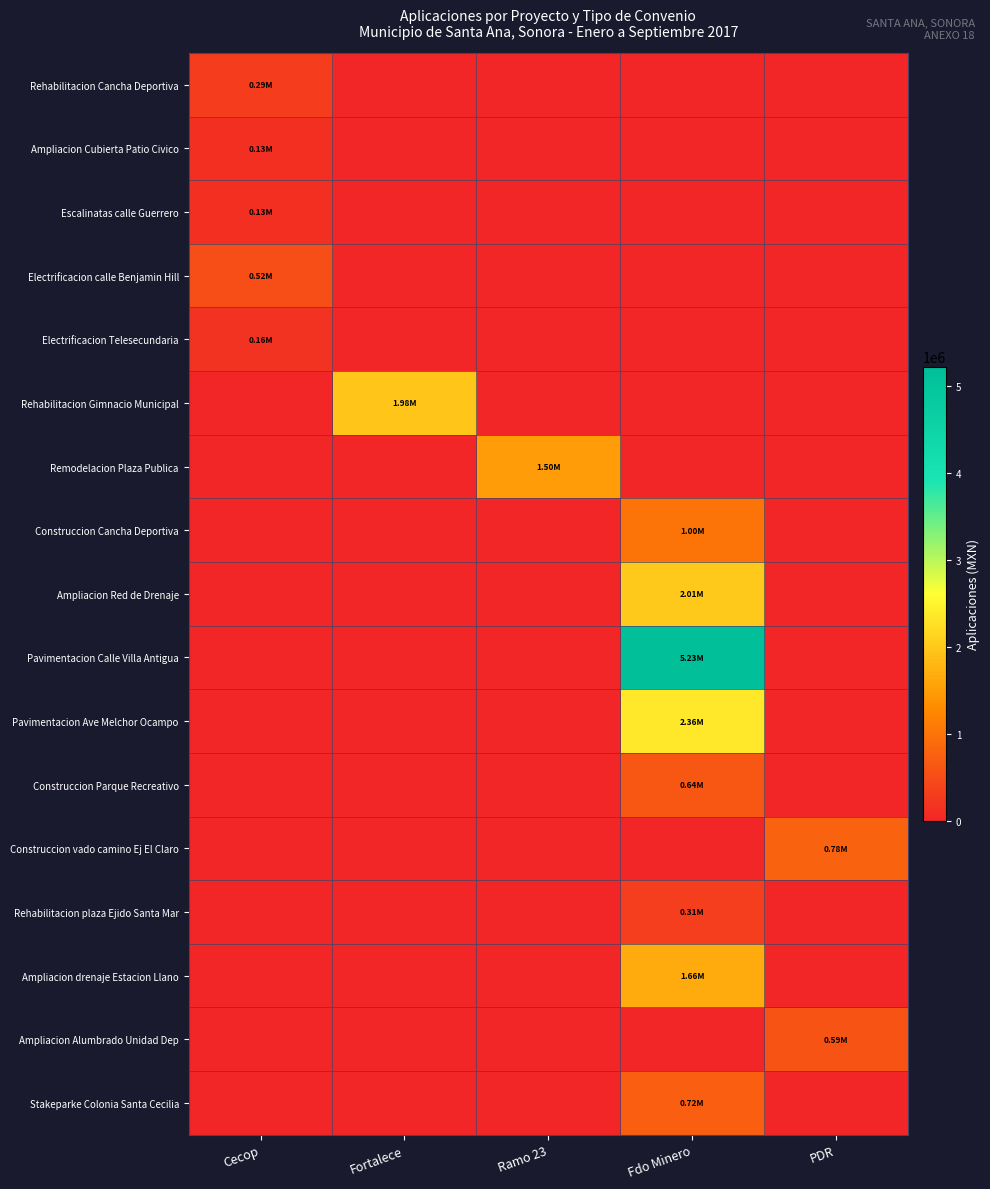

List the series in order of their peak value, highest first.

Pavimentacion Calle Villa Antigua, Pavimentacion Ave Melchor Ocampo, Ampliacion Red de Drenaje, Rehabilitacion Gimnacio Municipal, Ampliacion drenaje Estacion Llano, Remodelacion Plaza Publica, Construccion Cancha Deportiva, Construccion vado camino Ej El Claro, Stakeparke Colonia Santa Cecilia, Construccion Parque Recreativo, Ampliacion Alumbrado Unidad Dep, Electrificacion calle Benjamin Hill, Rehabilitacion plaza Ejido Santa Mar, Rehabilitacion Cancha Deportiva, Electrificacion Telesecundaria, Ampliacion Cubierta Patio Civico, Escalinatas calle Guerrero